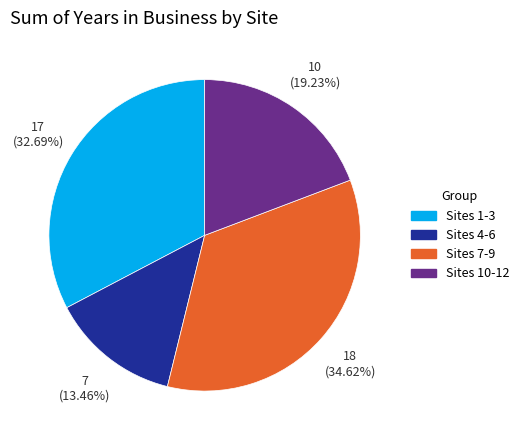

Approximately how many times larger is the value at Sites 10-12 compared to Sites 1-3?

0.6